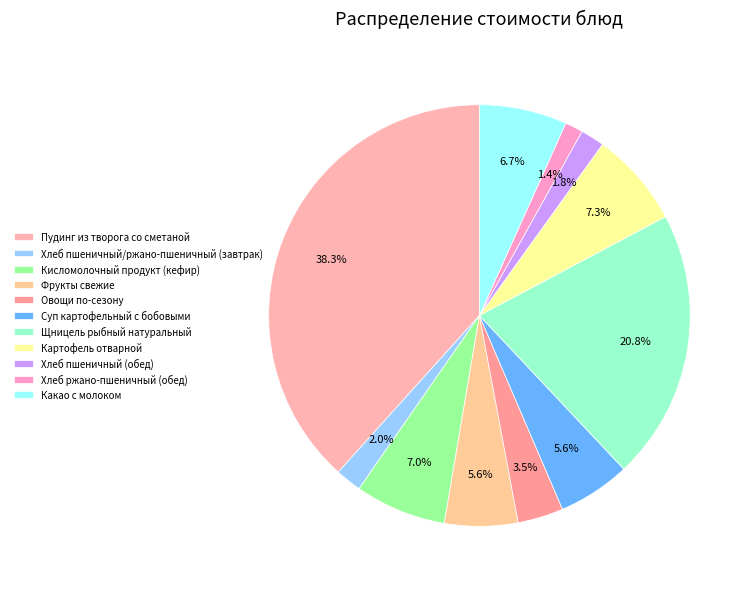

What is the ratio of the value at Хлеб ржано-пшеничный (обед) to the value at Какао с молоком?

0.2